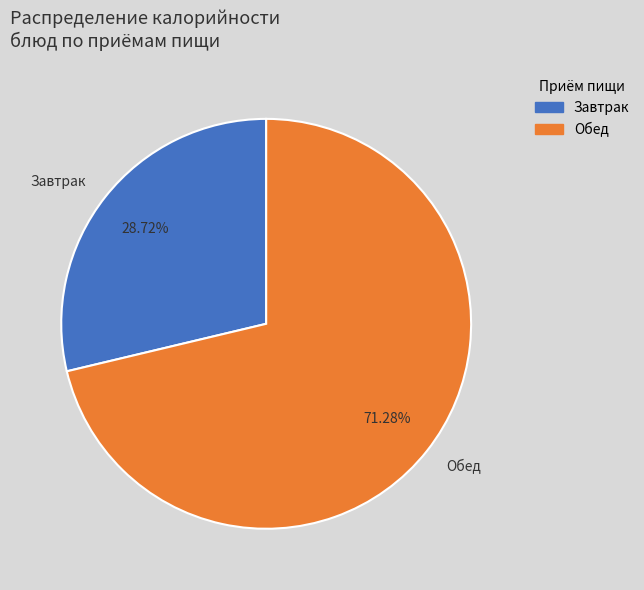

Which category has the biggest portion of the pie?

Обед